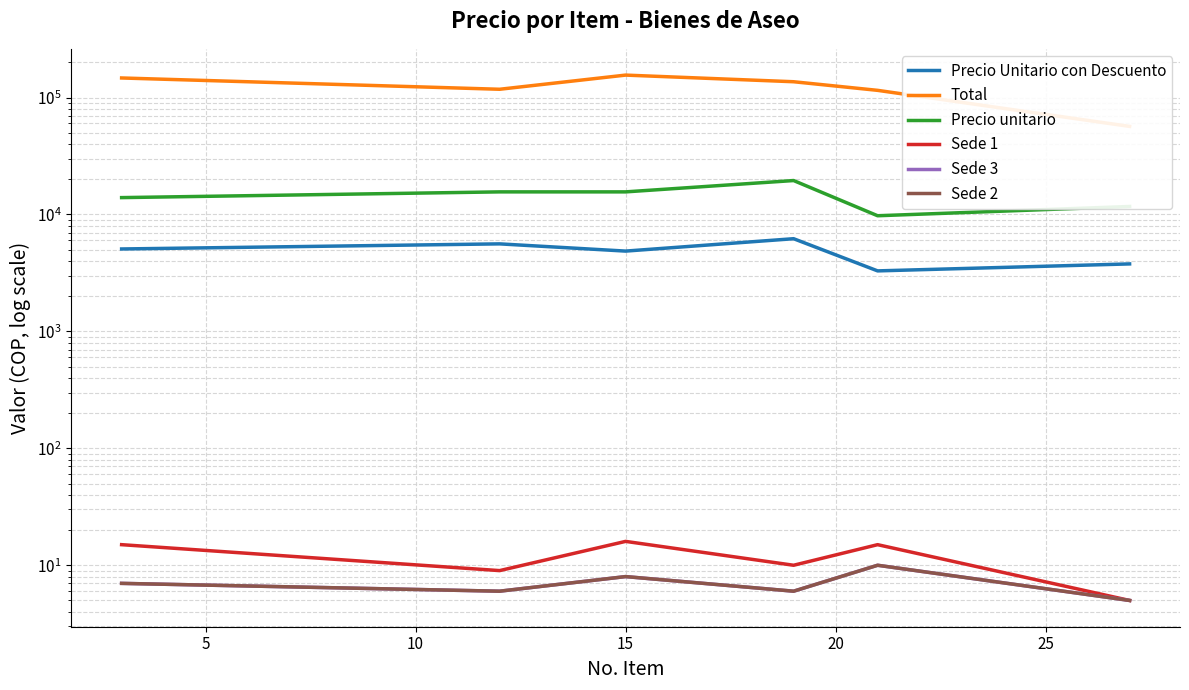

What value does the Precio unitario series have at 15?

19507.0